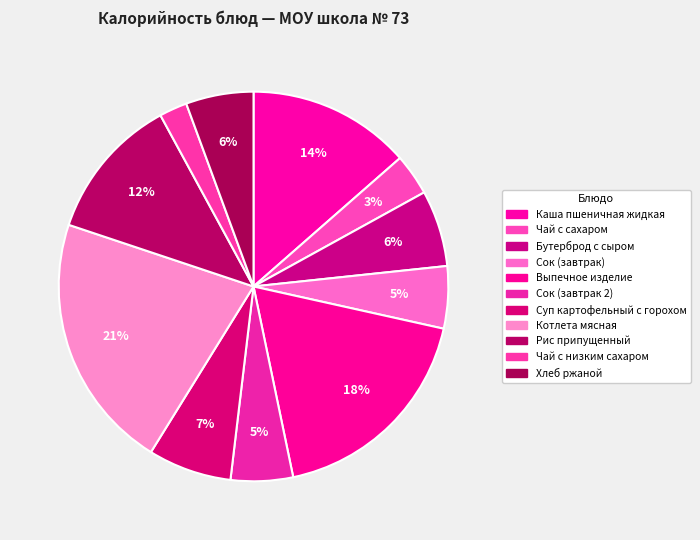

To the nearest percent, what is the difference between the Бутерброд с сыром and Выпечное изделие slice percentages?

12%